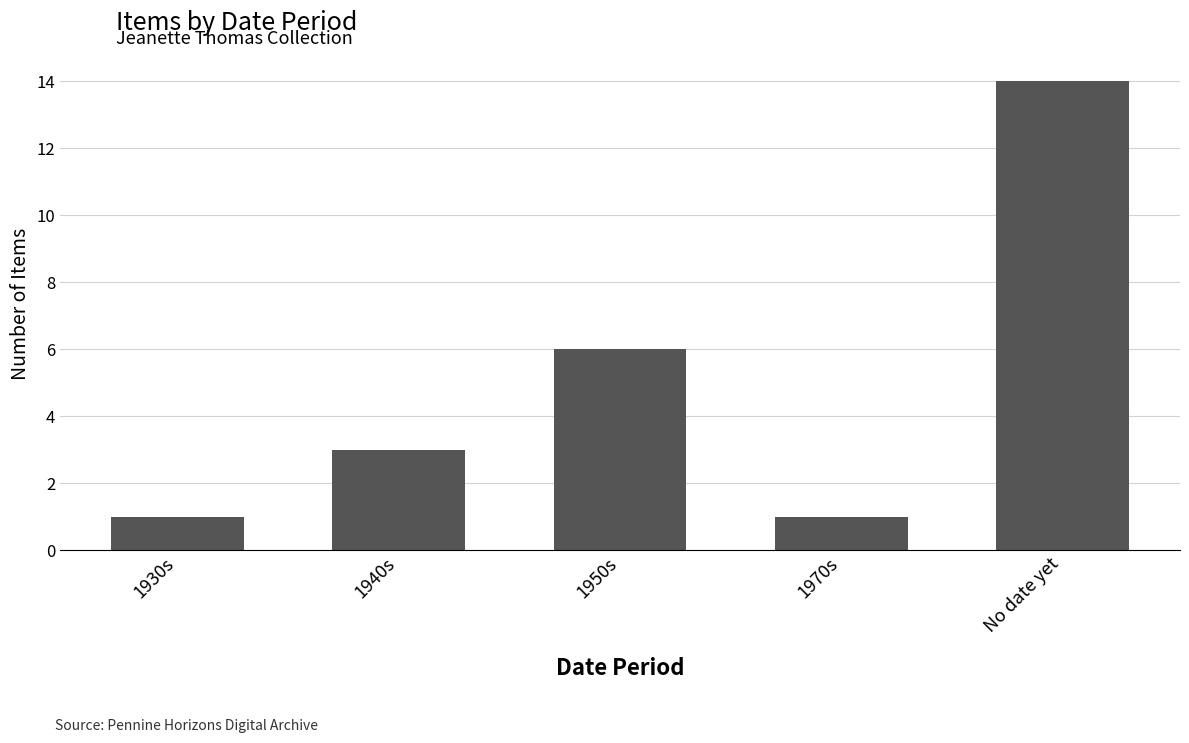

Which has a higher value, No date yet or 1950s?

No date yet